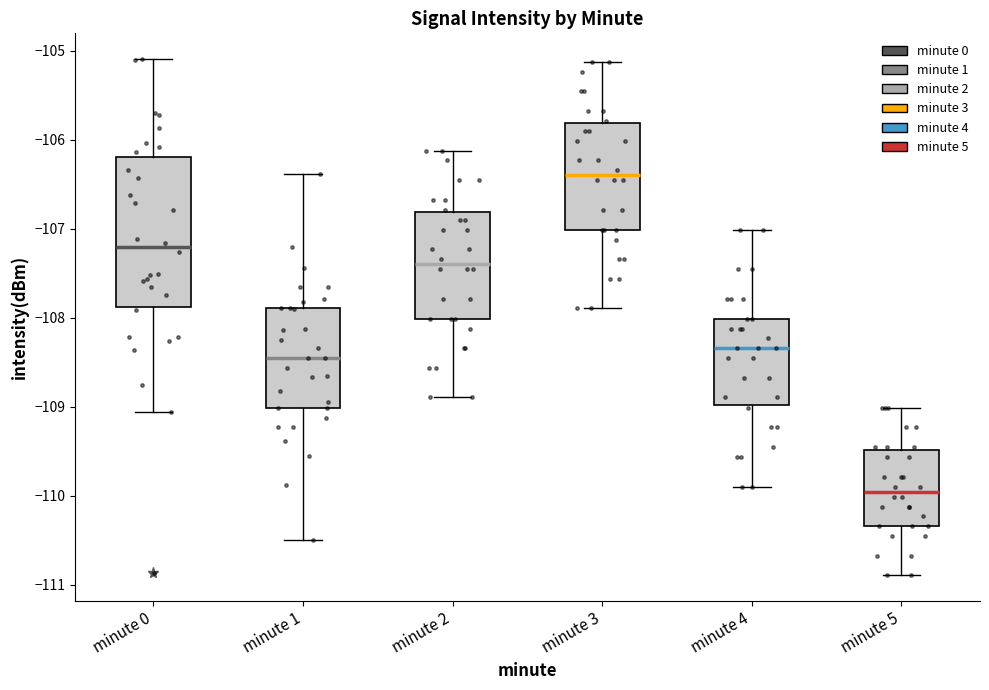

Which box's median line is the lowest?

minute 5